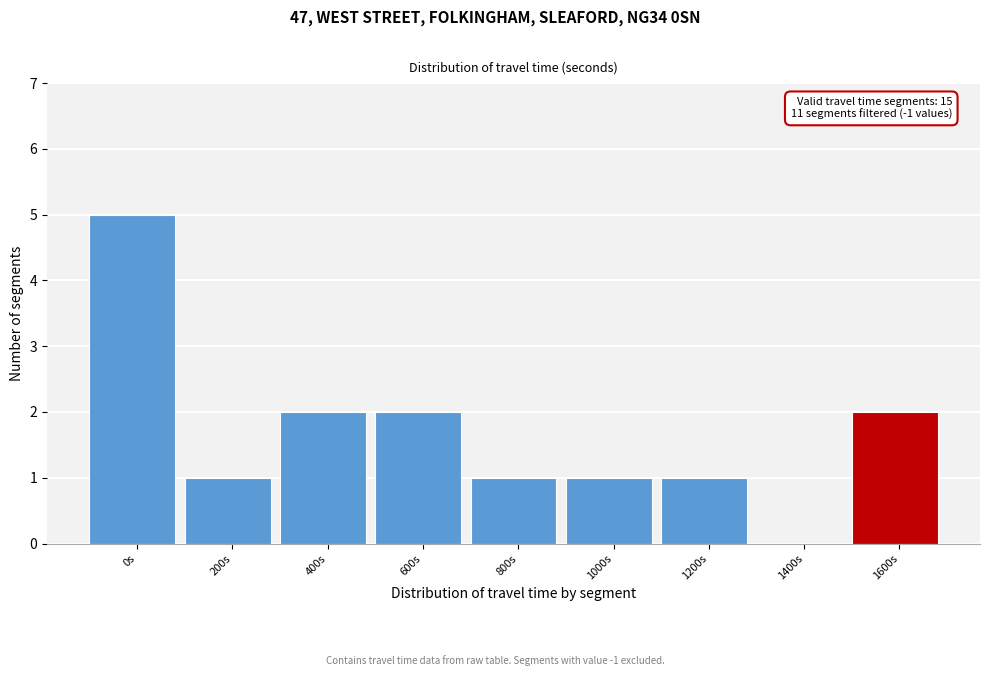

Reading left to right, what are all the values shown in this chart?

0s=5	200s=1	400s=2	600s=2	800s=1	1000s=1	1200s=1	1400s=0	1600s=2